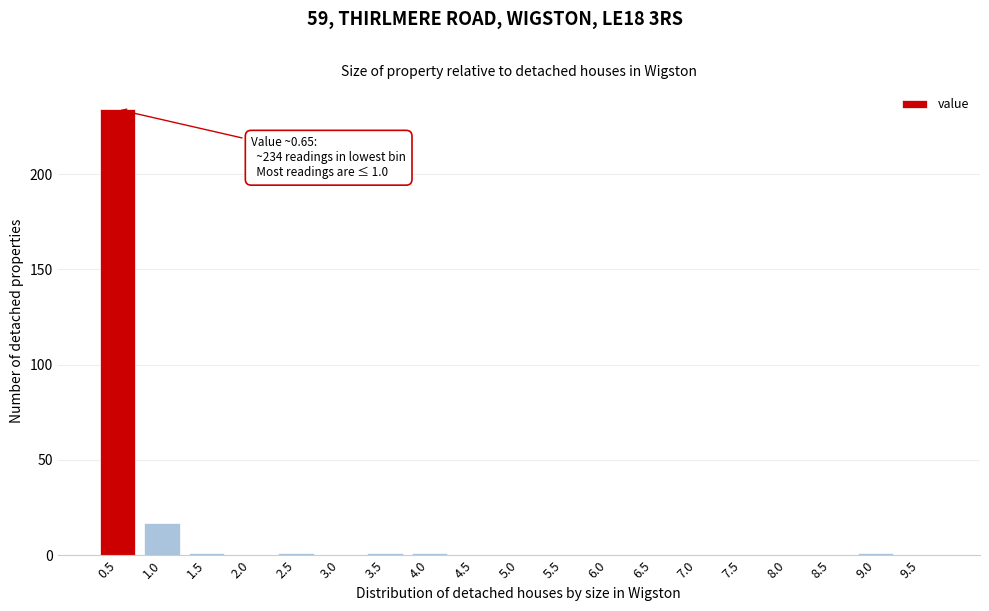

Reading left to right, list all the values displayed in this chart.

0.5=234	1.0=17	1.5=1	2.0=0	2.5=1	3.0=0	3.5=1	4.0=1	4.5=0	5.0=0	5.5=0	6.0=0	6.5=0	7.0=0	7.5=0	8.0=0	8.5=0	9.0=1	9.5=0